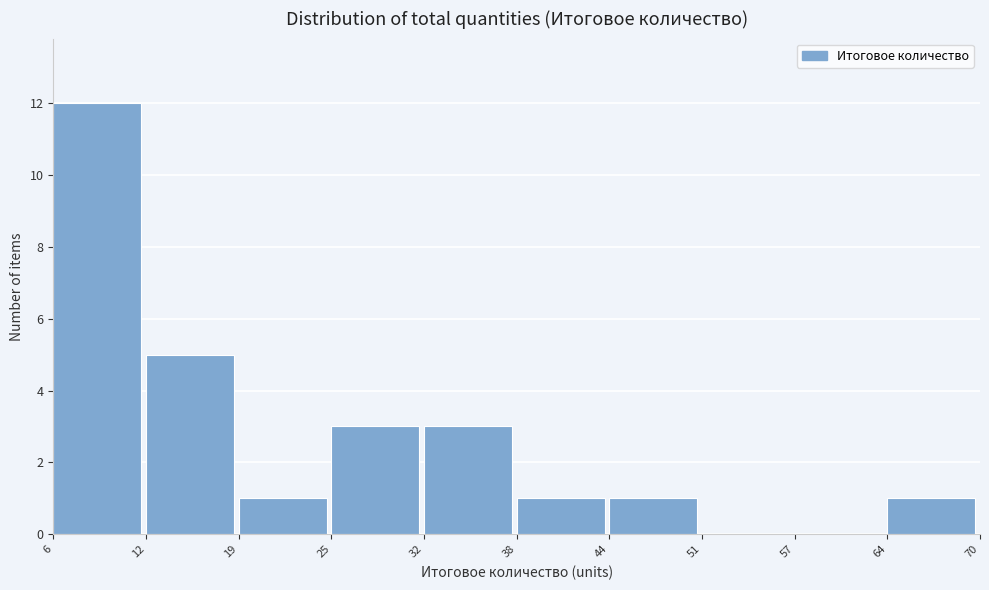

Which range on the x-axis has the tallest bar?

6 to 12